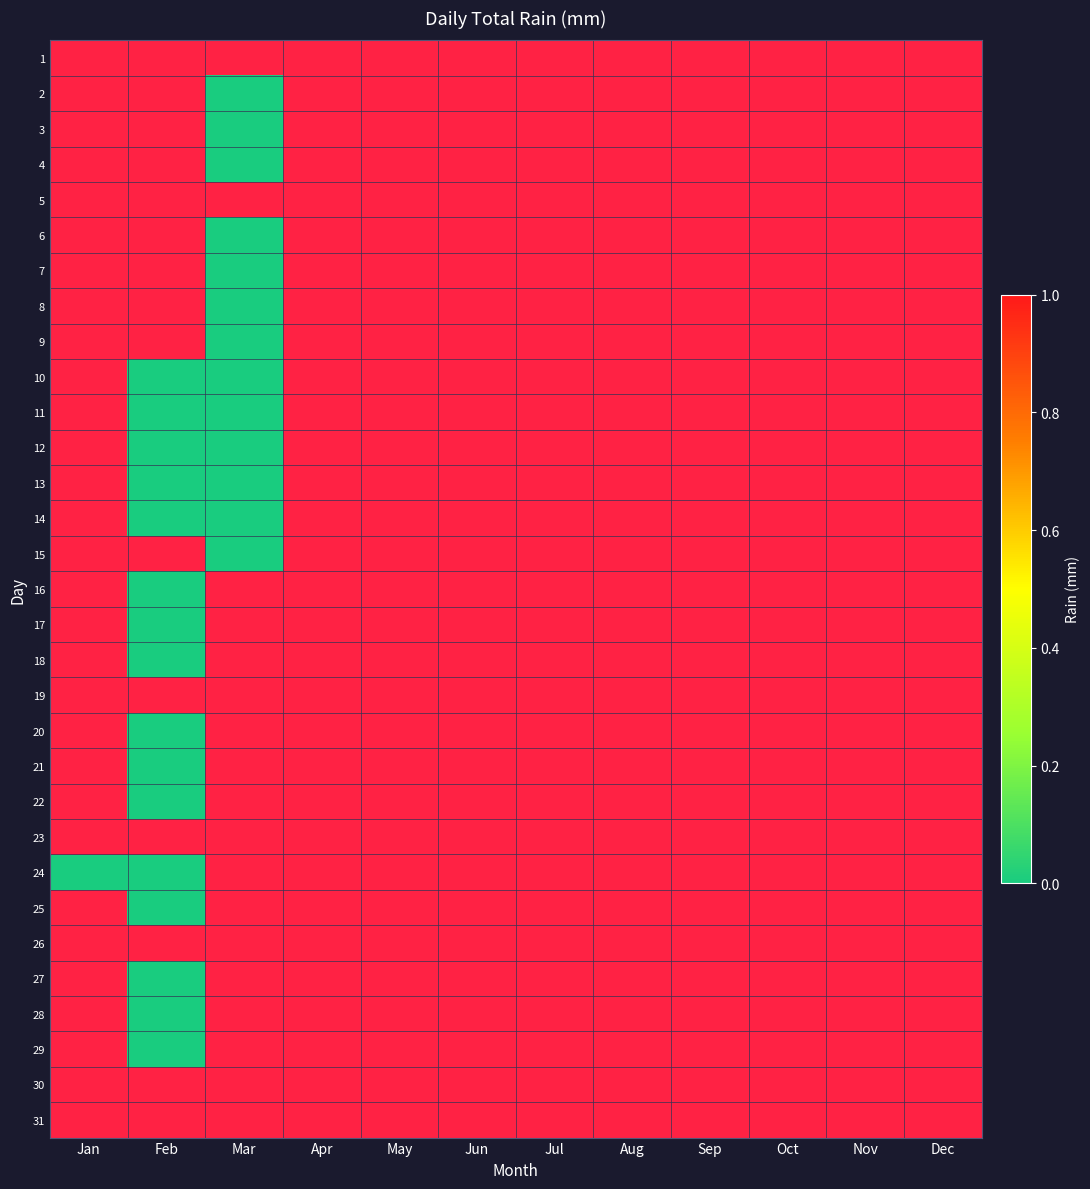

Count the number of data series in this chart.

31